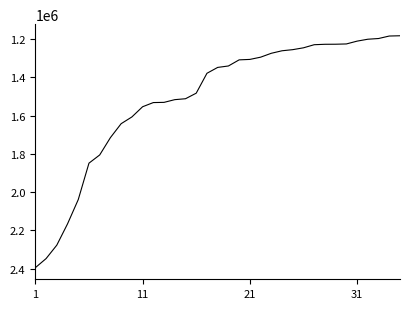

What is the maximum value shown in the chart?

2394264.4